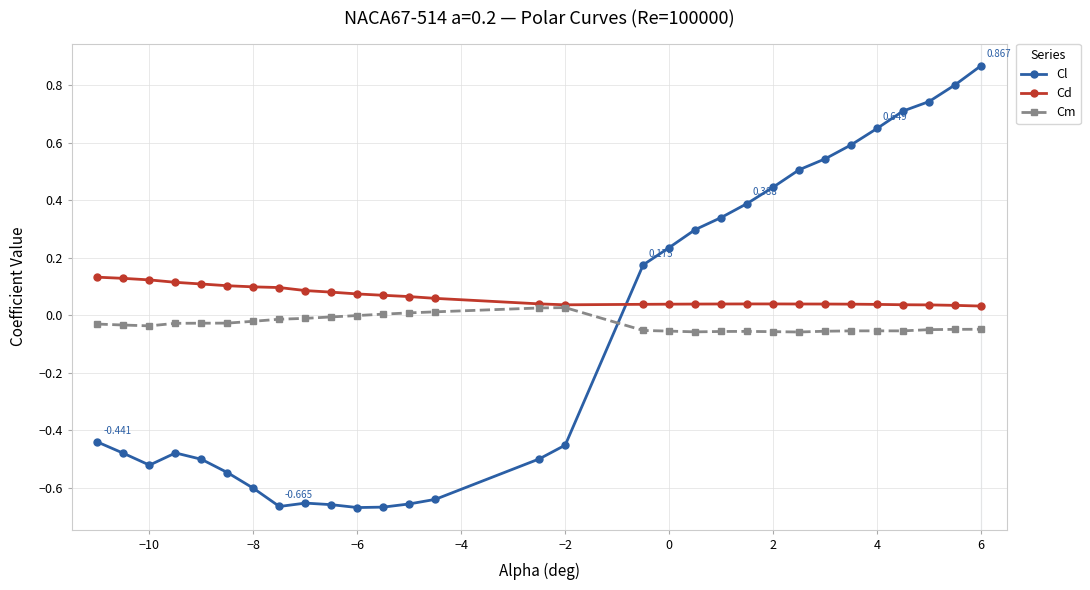

What are all the series names shown in the legend?

Cl, Cd, Cm